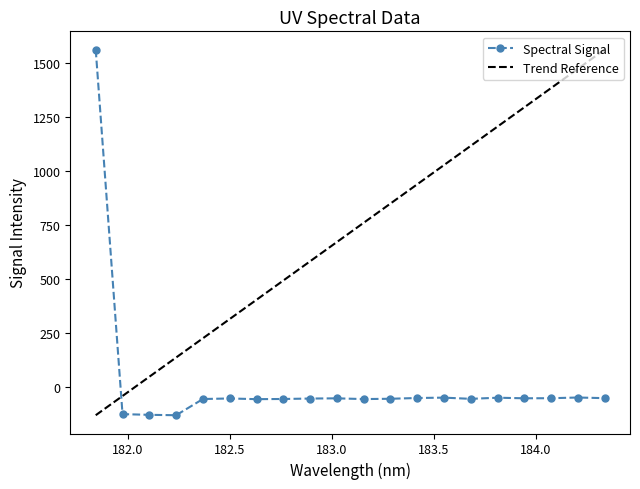

Rank the series by their average value, from highest to lowest.

Trend Reference, Spectral Signal